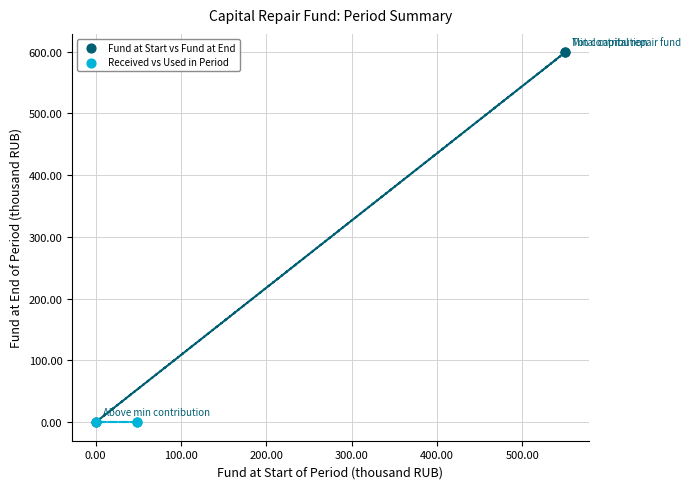

Which series contains the highest Y value?

Fund at Start vs Fund at End